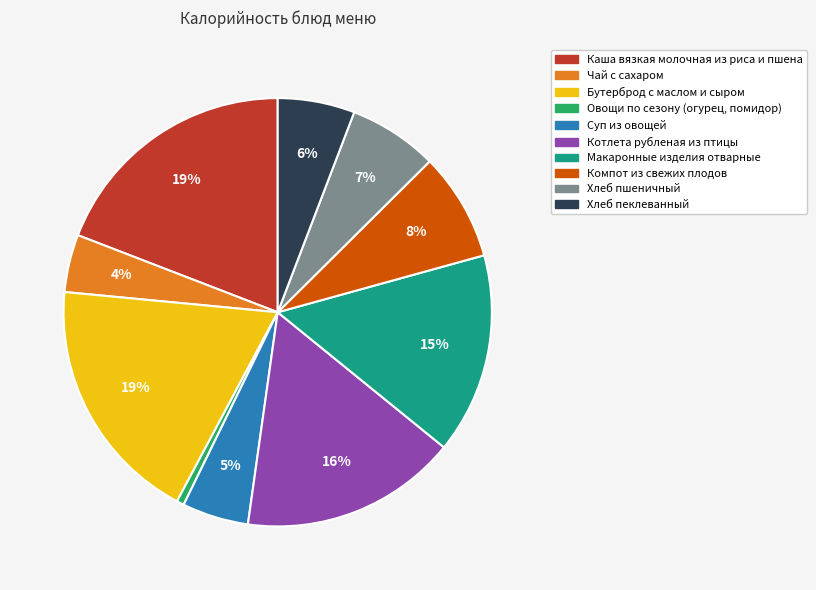

What is the smallest slice in the pie chart?

Овощи по сезону (огурец, помидор)